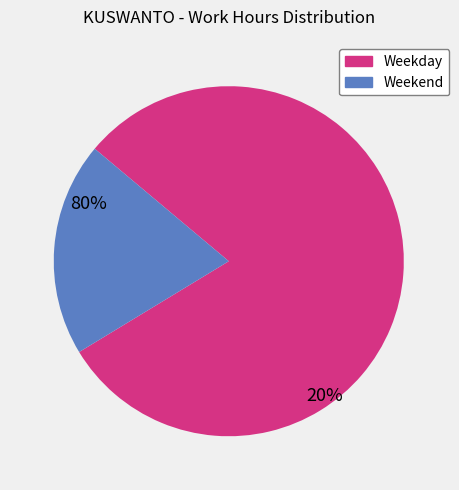

Is there any slice that represents more than half of the pie?

Yes